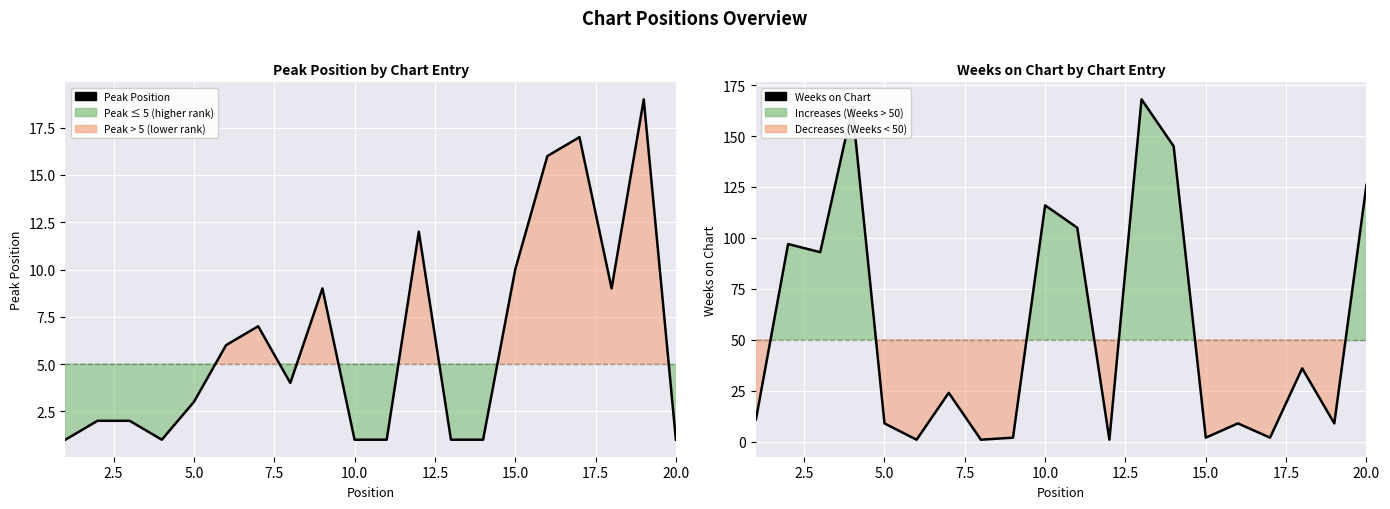

Is it true that Weeks on Chart (line) equals 73 at 13?

False